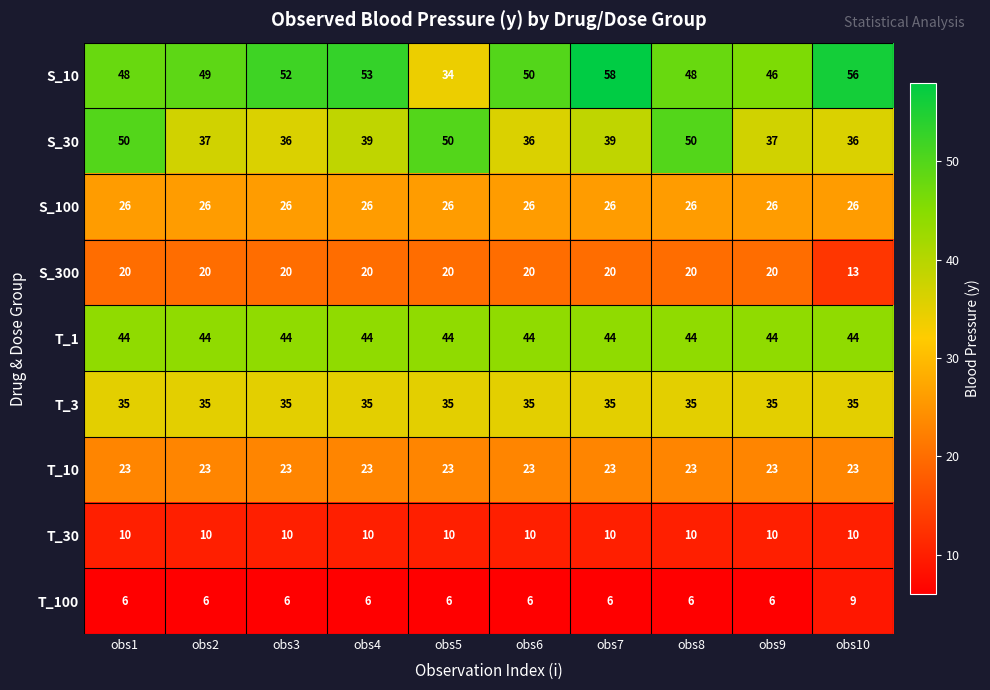

What is the sum of the S_100 values at obs7 and obs9?

52